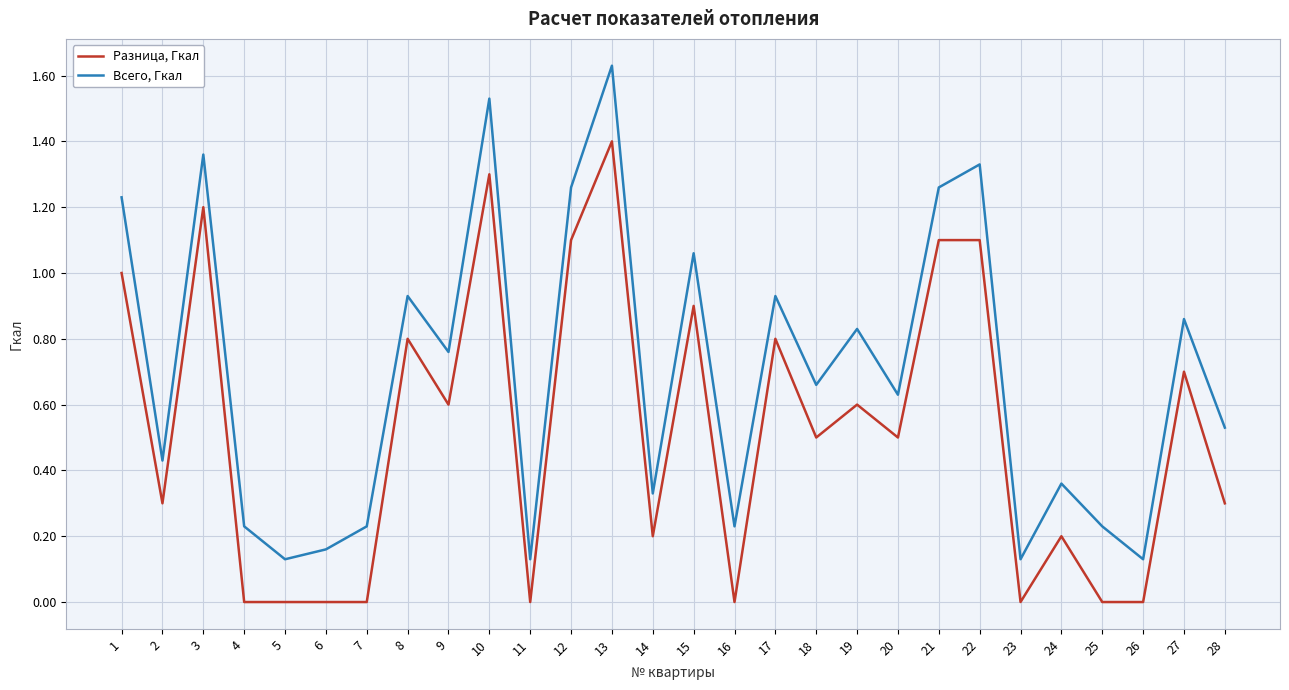

What is the sum of the Всего, Гкал values at 1 and 3?

2.6